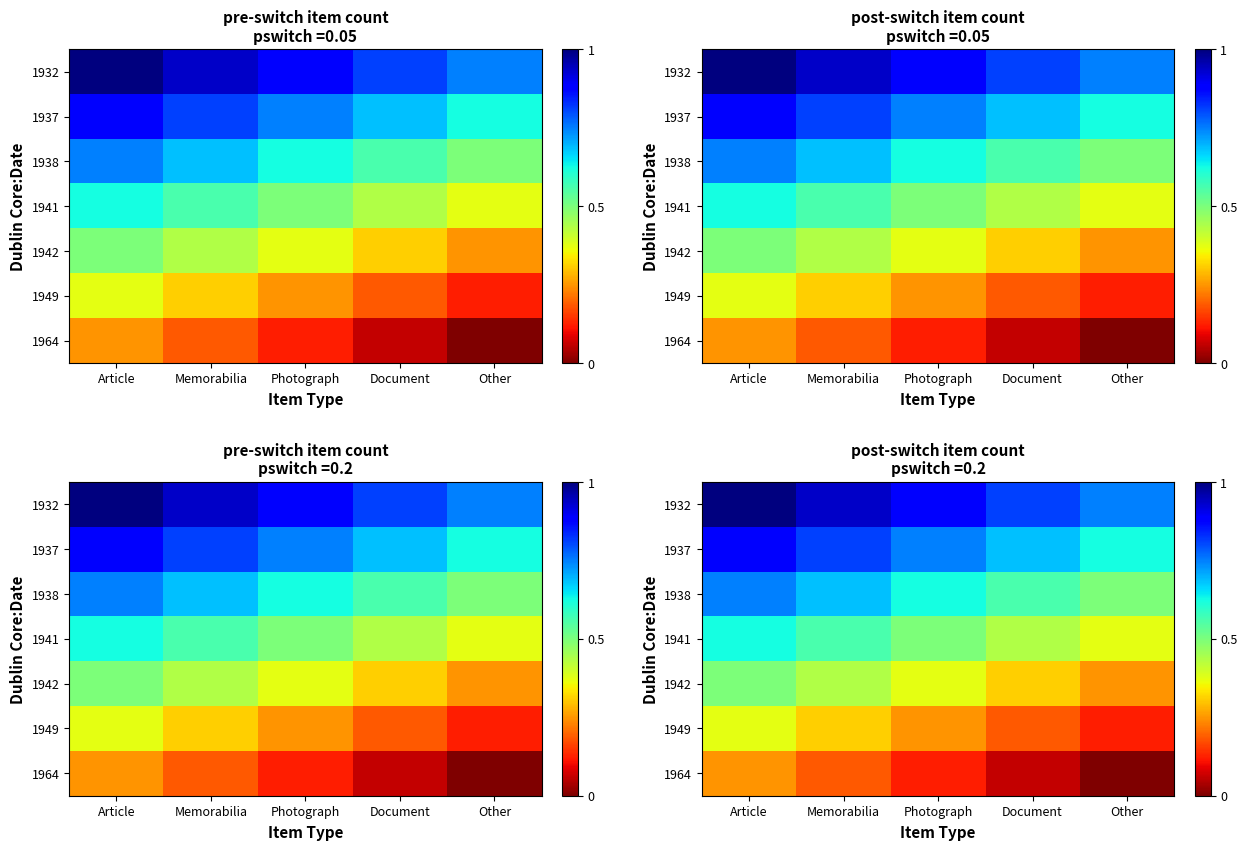

How many categories are shown in the chart?

5